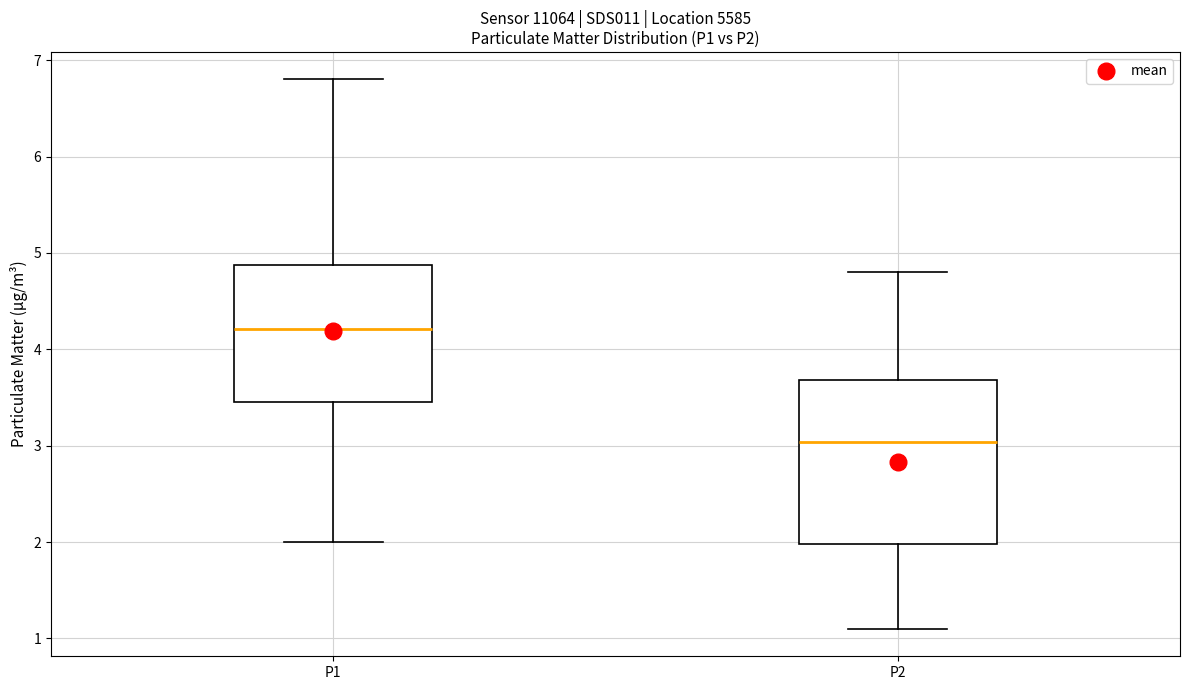

Reading left to right, transcribe this box plot: for each box, give where its median line is, the range the box spans, and where its two whiskers end, as read against the y-axis. The values are not printed on the chart, so give them approximately, as read against the axis.

P1: median 4.2, box 3.5 to 4.9, whiskers 2.0 to 6.8
P2: median 3.0, box 2.0 to 3.7, whiskers 1.1 to 4.8